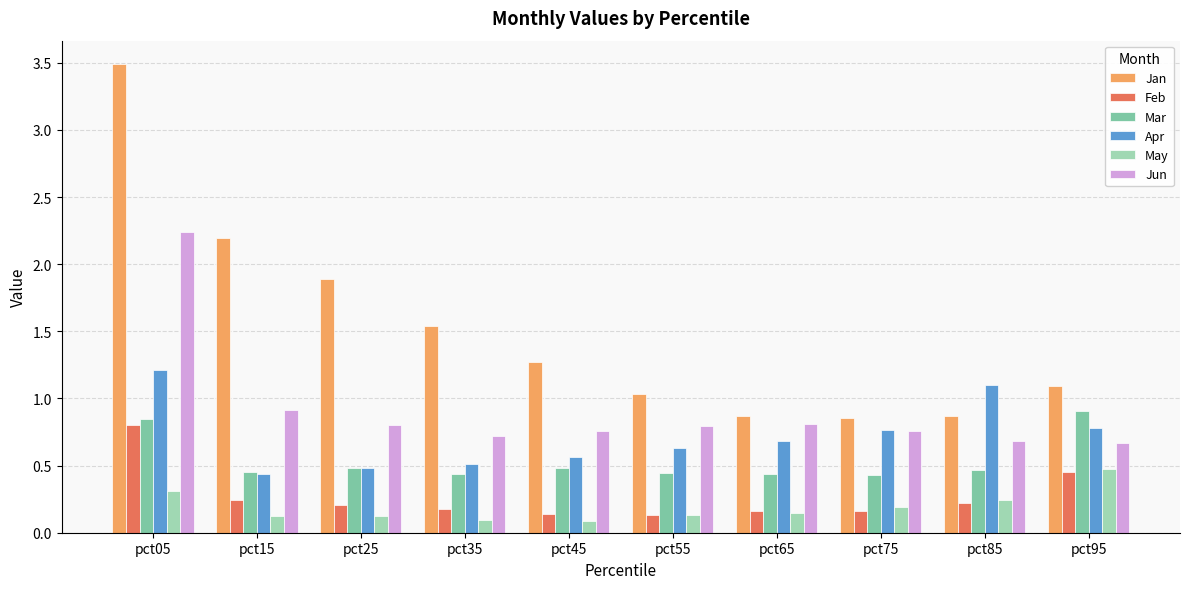

What is the total value across all series at pct65?

3.1